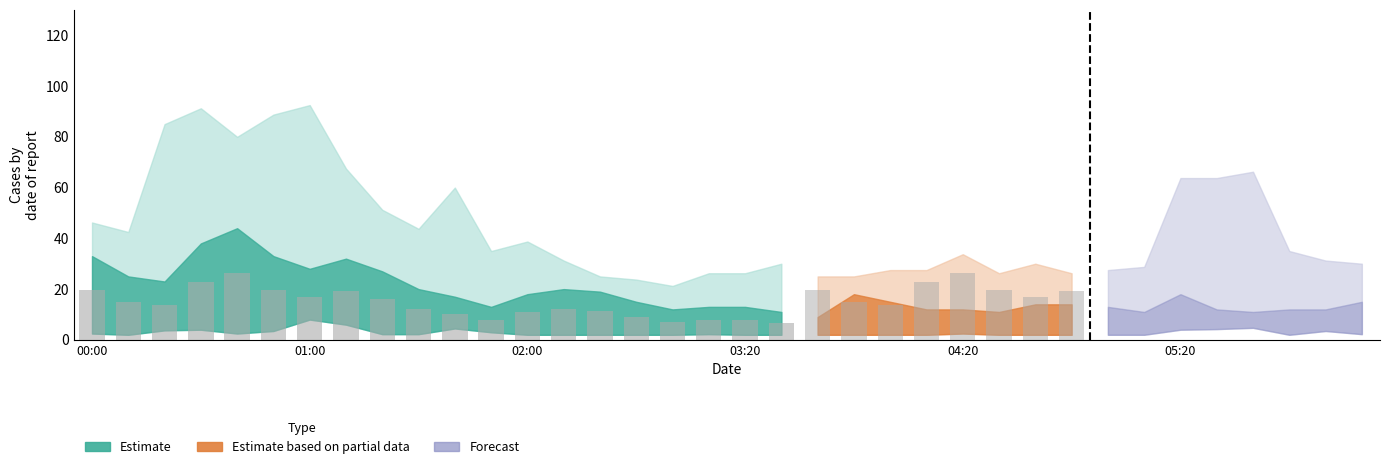

What is the sum of all values?

272.4